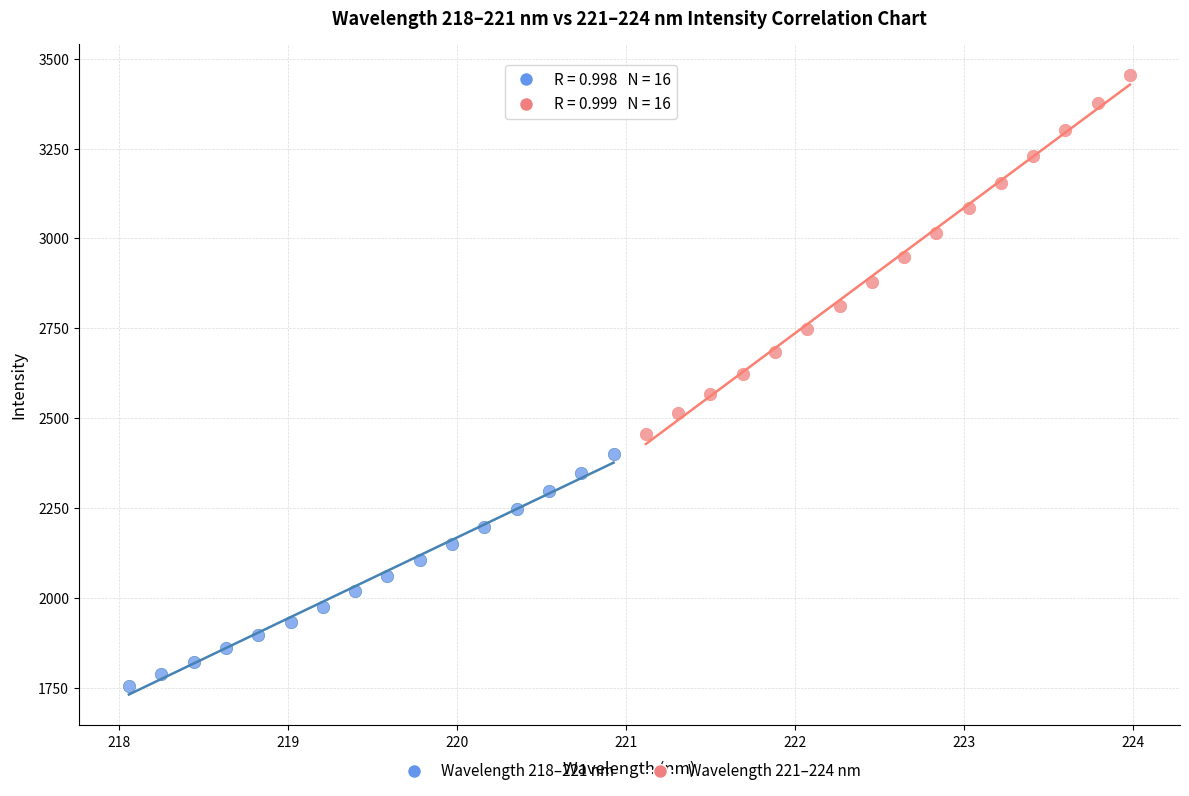

Which series reaches the minimum Y coordinate?

Wavelength 218–221 nm